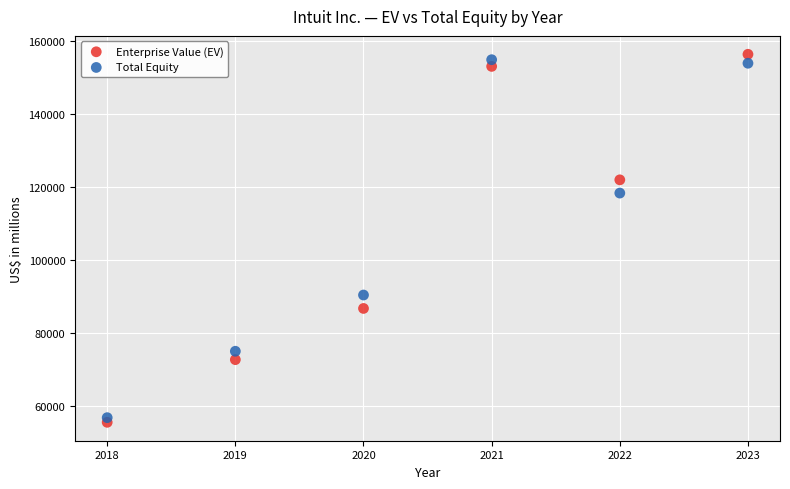

In the Total Equity series, what Y value is closest to 105887?

118402